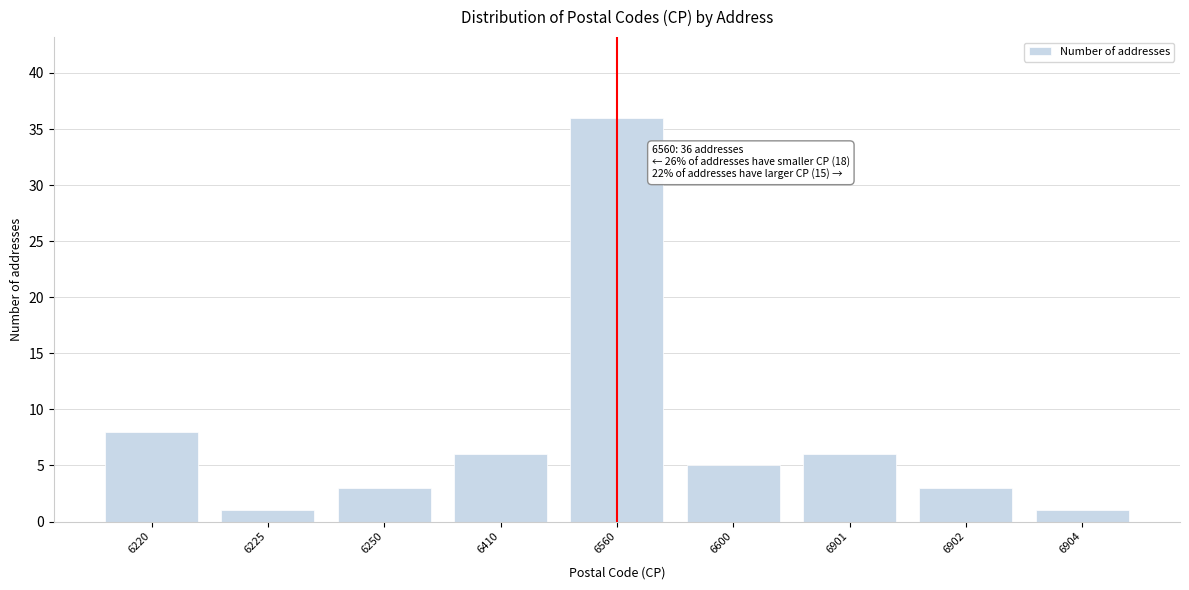

Reading left to right, extract all data points from this chart.

6220=8	6225=1	6250=3	6410=6	6560=36	6600=5	6901=6	6902=3	6904=1